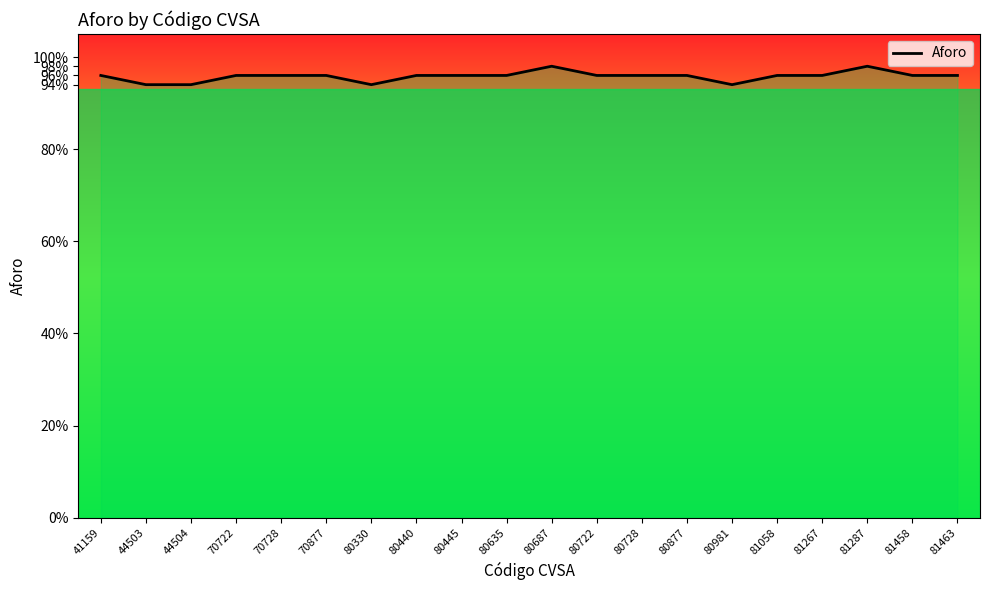

List the labels in order of value, smallest first.

44503, 44504, 80330, 80981, 41159, 70722, 70728, 70877, 80440, 80445, 80635, 80722, 80728, 80877, 81058, 81267, 81458, 81463, 80687, 81287